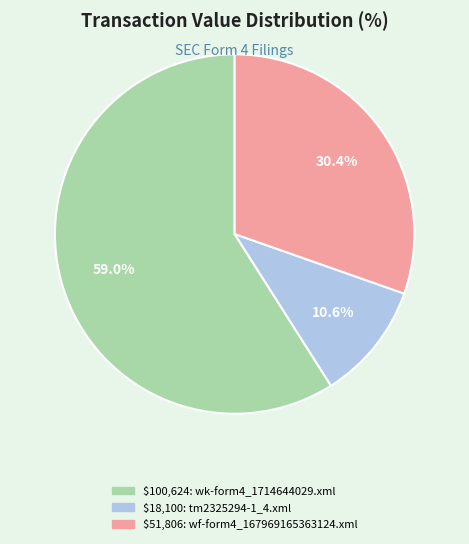

Is there a majority slice in this chart?

Yes